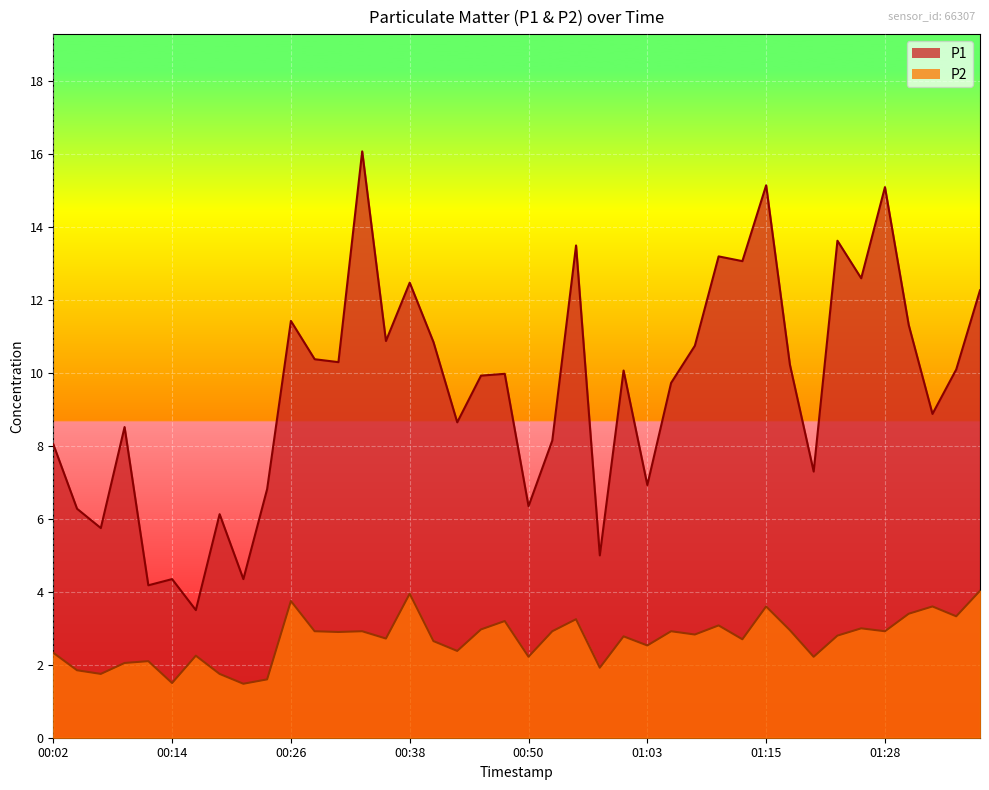

At which label does P2 reach its minimum?

00:21